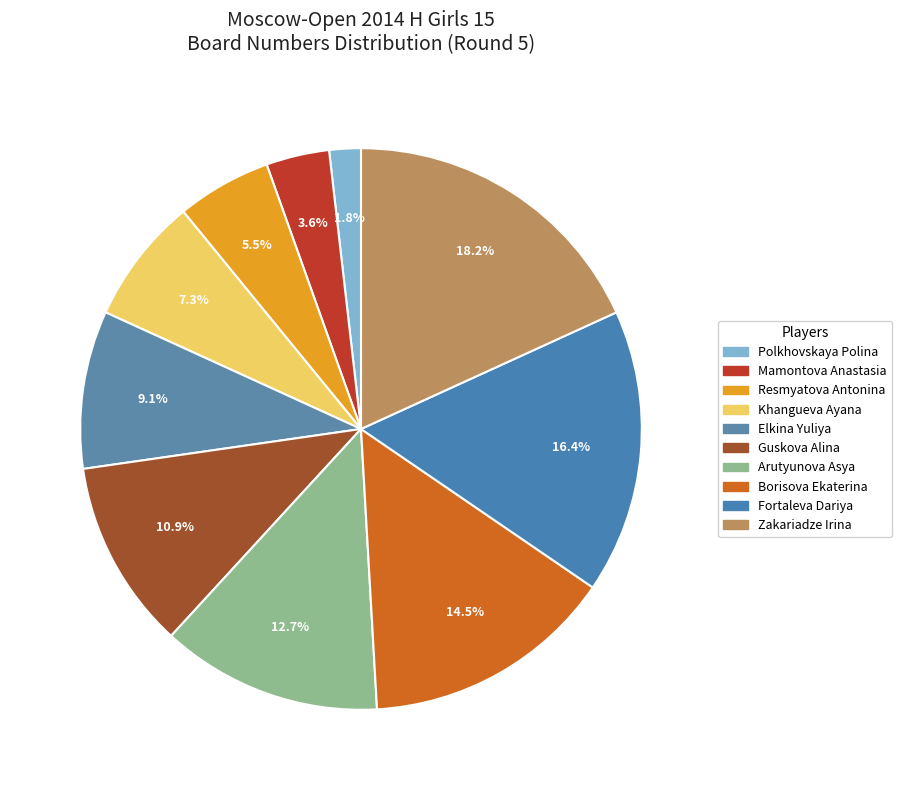

To the nearest percent, what percentage of the pie is Elkina Yuliya?

9%